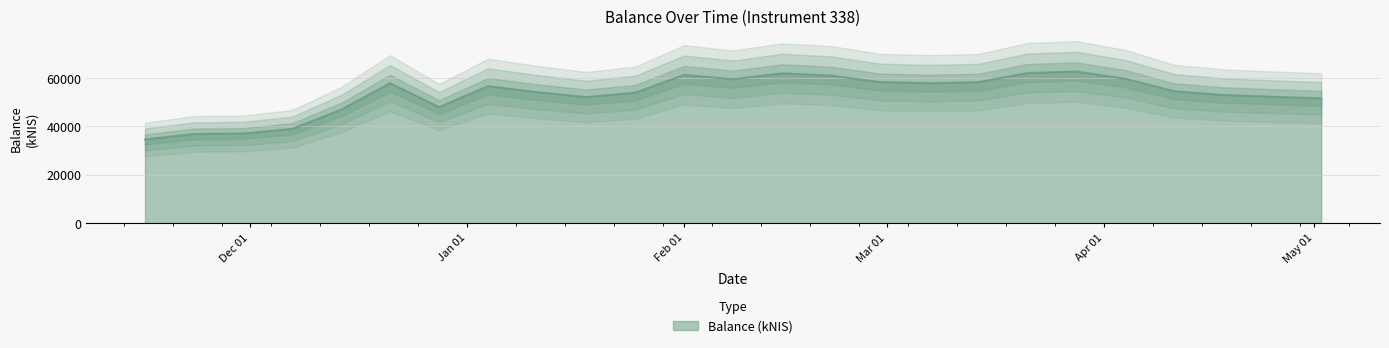

What is the maximum value for Balance (kNIS)?

62711.9